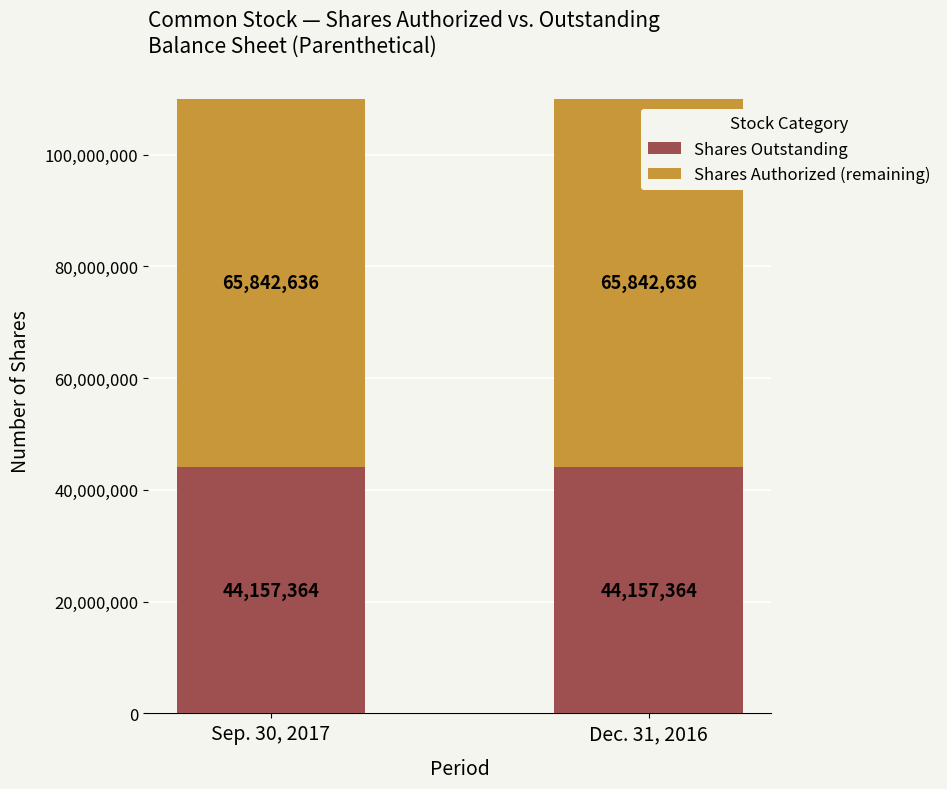

What is the approximate value of Shares Outstanding at Dec. 31, 2016?

44157364